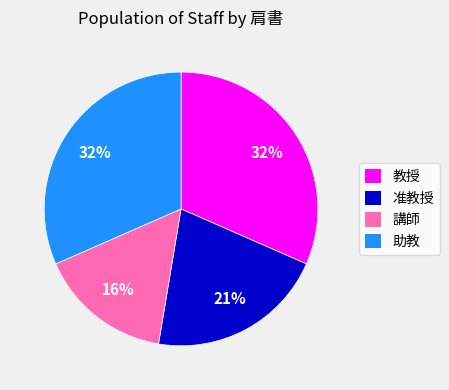

To the nearest percent, what is the difference between the 教授 and 准教授 slice percentages?

11%